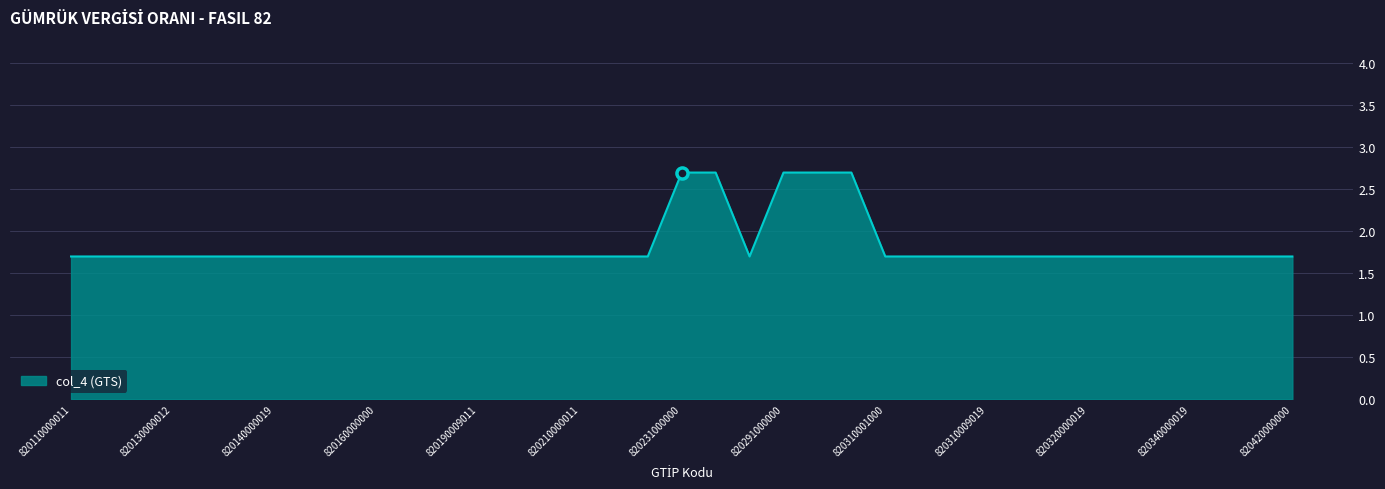

What is the greatest value displayed?

2.7